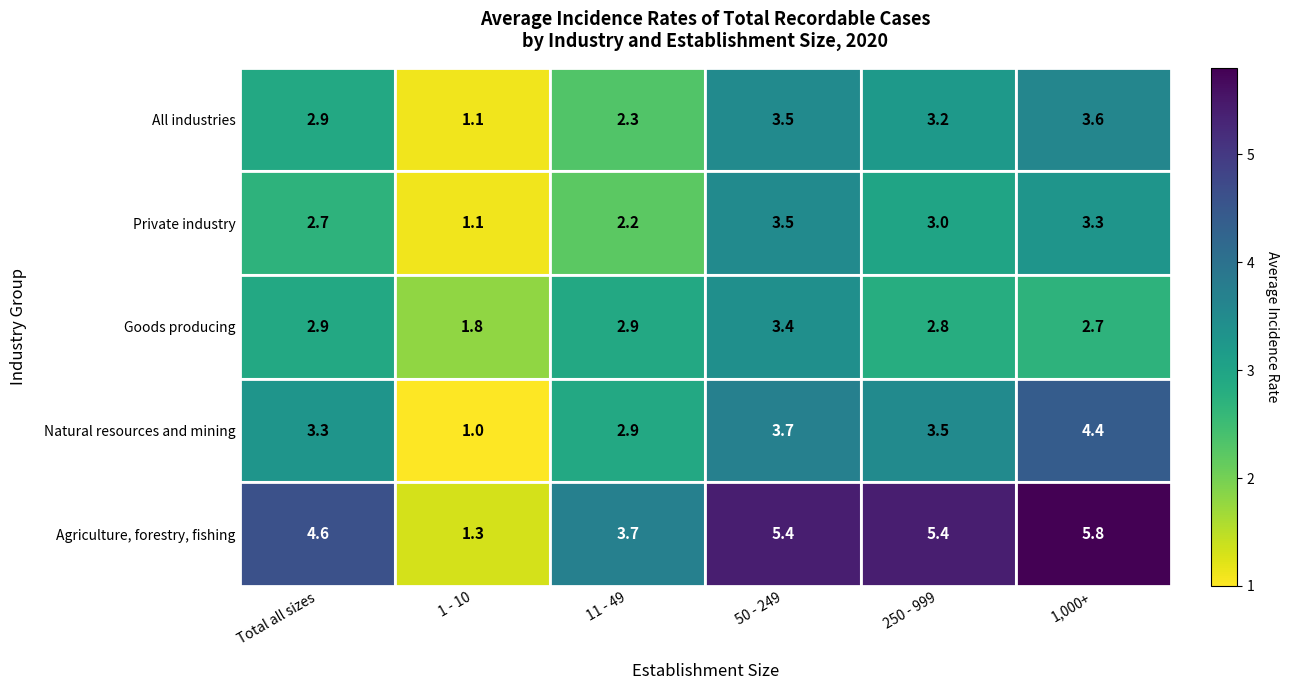

What is the average value of the Private industry series?

2.6